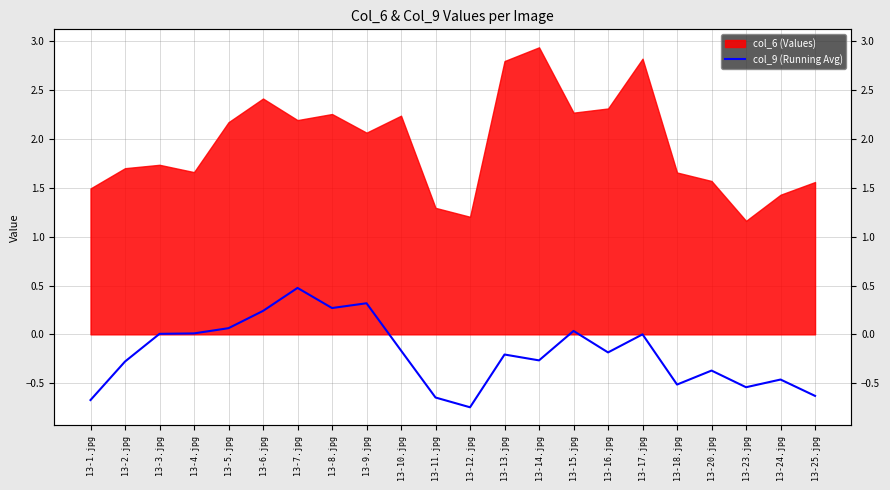

The value at 13-20.jpg is -0.4. True or false?

True